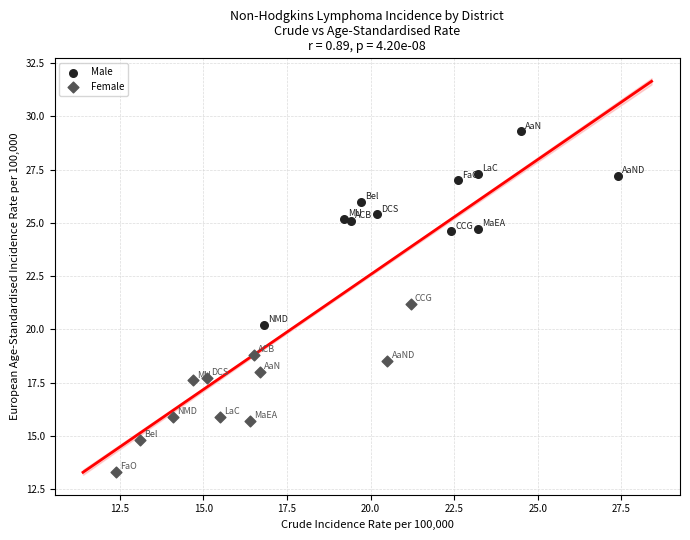

Which series contains the lowest Y value?

Female